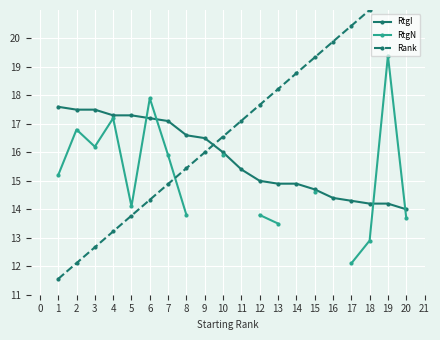

Which series has the largest total across all categories?

Rank